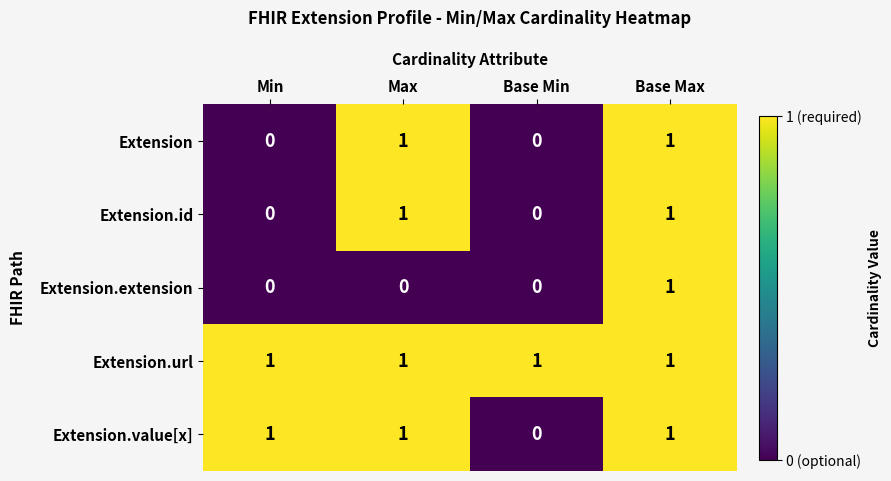

What is the greatest value displayed?

1